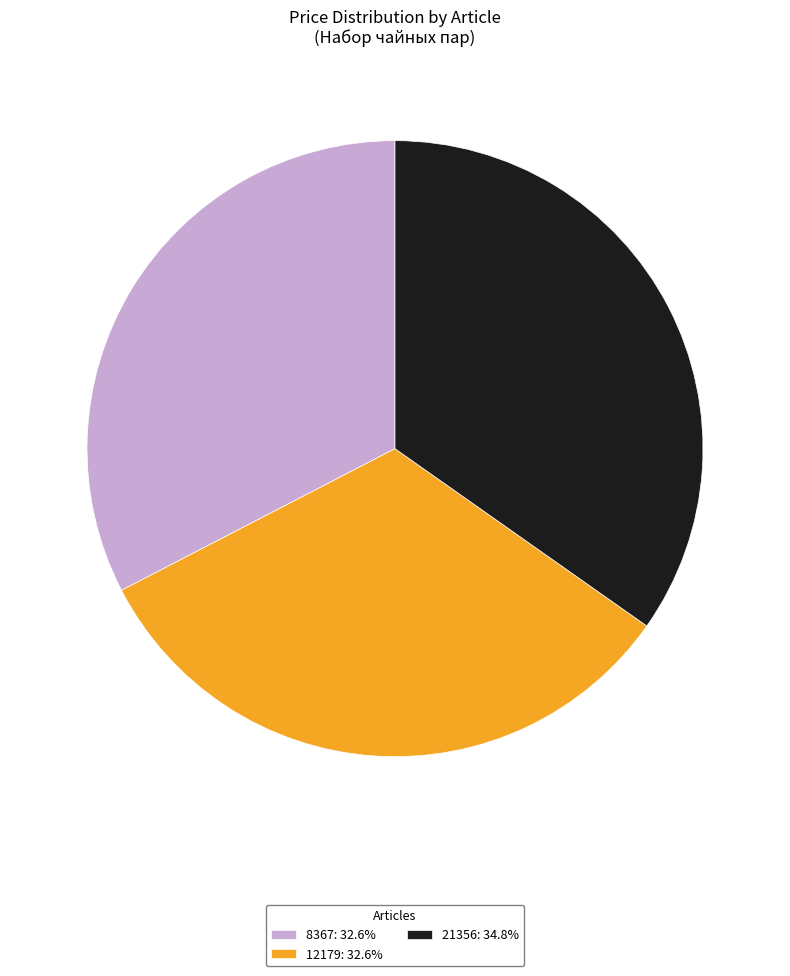

Count the number of slices in the pie.

3